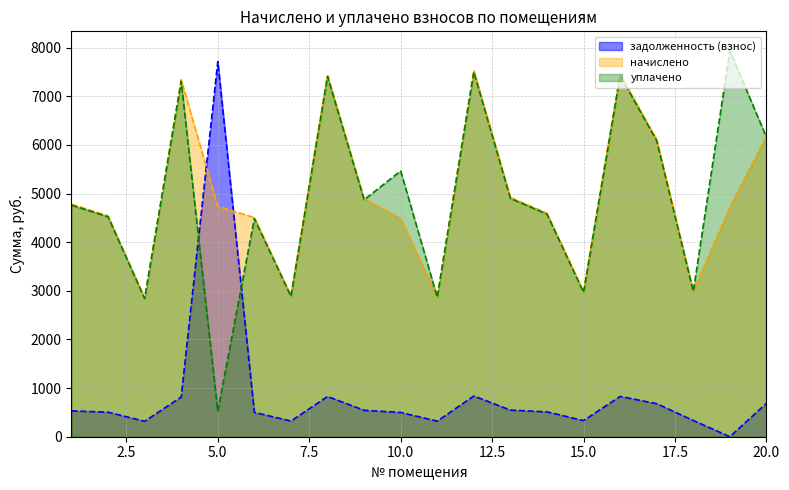

True or false: начислено has a value of 1345.0 at 17.

False